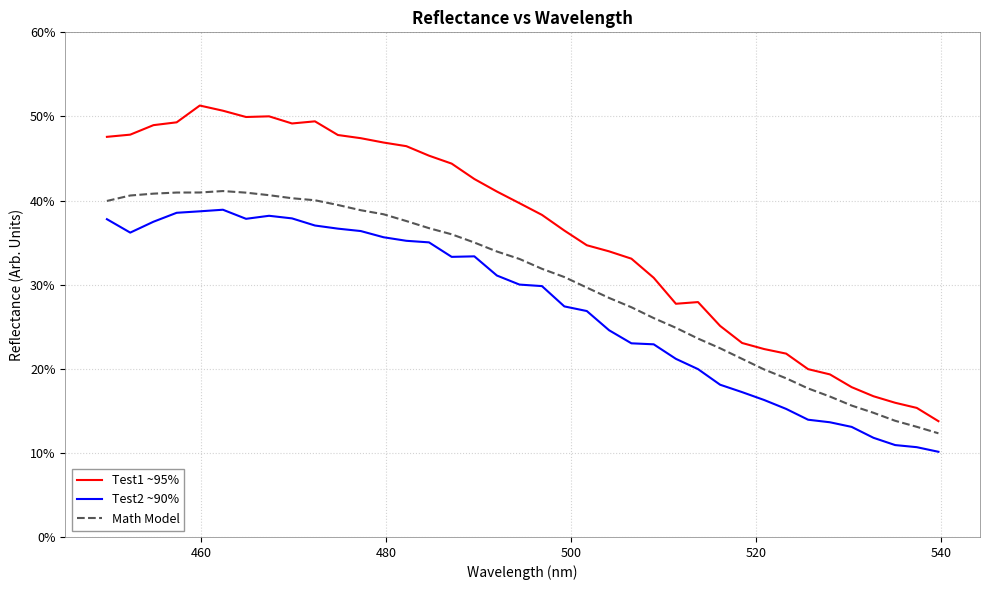

Reading right to left, list all the values displayed in this chart.

Test1 ~95%: 0.1	0.2	0.2	0.2	0.2	0.2	0.2	0.2	0.2	0.2	0.3	0.3	0.3	0.3	0.3	0.3	0.3	0.4	0.4	0.4	0.4	0.4	0.4	0.5	0.5	0.5	0.5	0.5	0.5	0.5	0.5	0.5	0.5	0.5	0.5	0.5	0.5	0.5
Test2 ~90%: 0.1	0.1	0.1	0.1	0.1	0.1	0.1	0.2	0.2	0.2	0.2	0.2	0.2	0.2	0.2	0.2	0.3	0.3	0.3	0.3	0.3	0.3	0.3	0.4	0.4	0.4	0.4	0.4	0.4	0.4	0.4	0.4	0.4	0.4	0.4	0.4	0.4	0.4
Math Model: 0.1	0.1	0.1	0.1	0.2	0.2	0.2	0.2	0.2	0.2	0.2	0.2	0.2	0.3	0.3	0.3	0.3	0.3	0.3	0.3	0.3	0.4	0.4	0.4	0.4	0.4	0.4	0.4	0.4	0.4	0.4	0.4	0.4	0.4	0.4	0.4	0.4	0.4